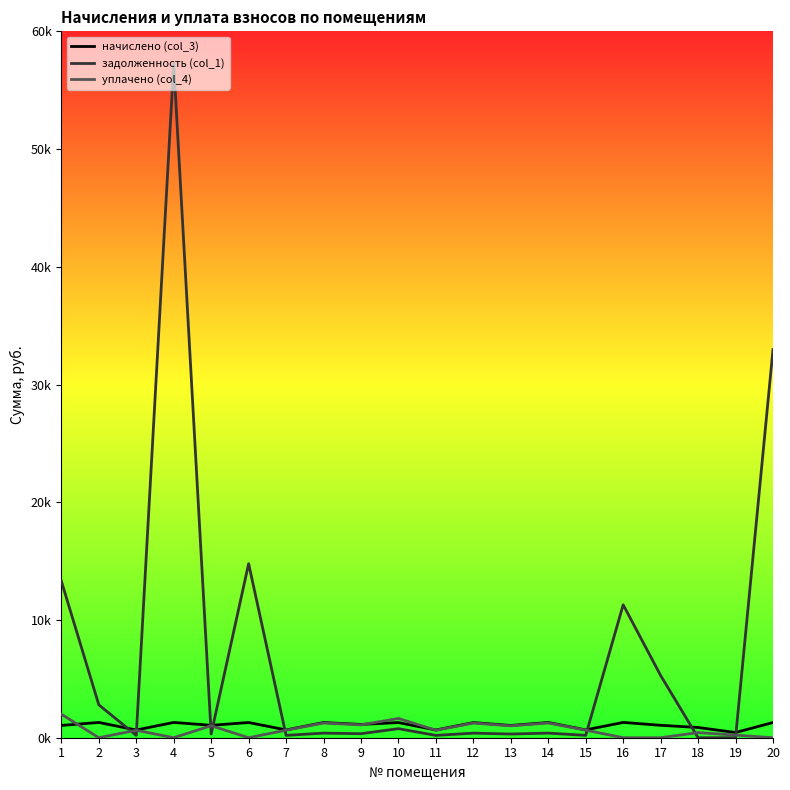

True or false: задолженность (col_1) has more than 0 interior local peaks.

True